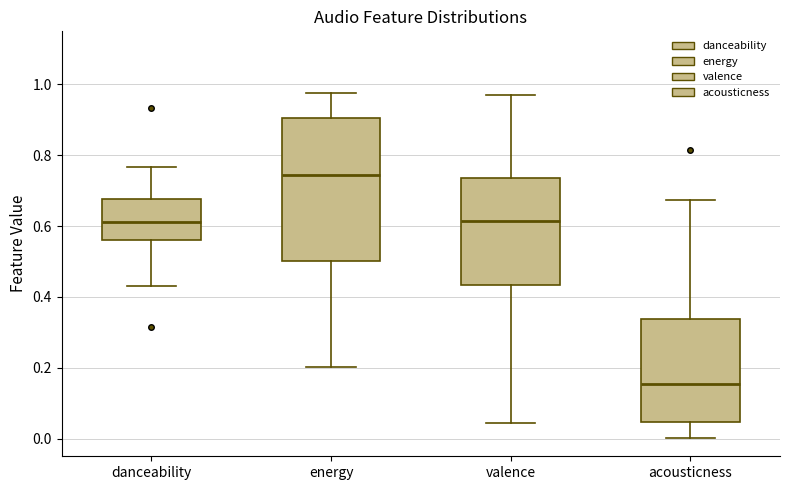

Where does the median line of the box for energy sit on the y-axis? The values are not printed on the chart, so give them approximately, as read against the axis.

0.74